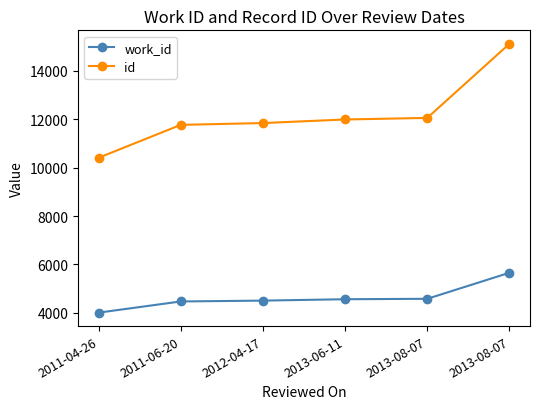

How many data points in work_id are less than 4564?

3